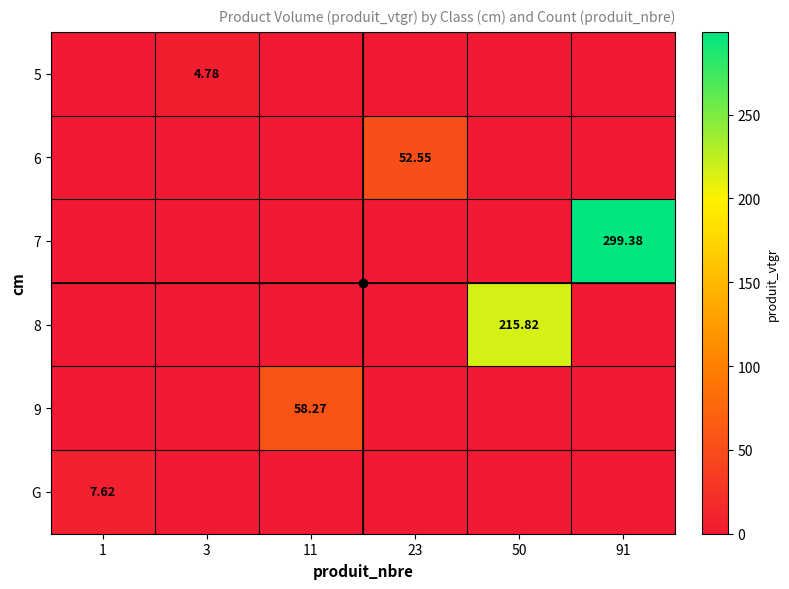

At how many categories does at least one series exceed 156?

2